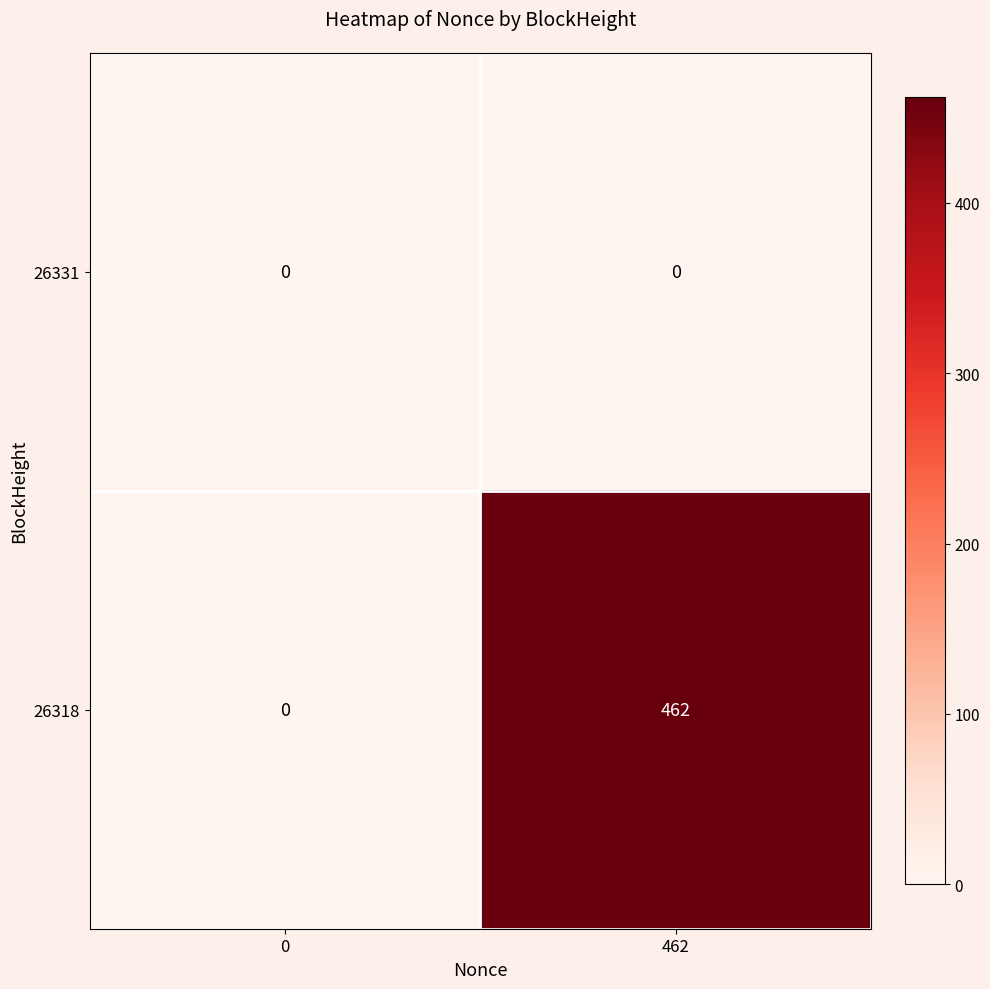

What is the difference between the highest and lowest values at 462?

462